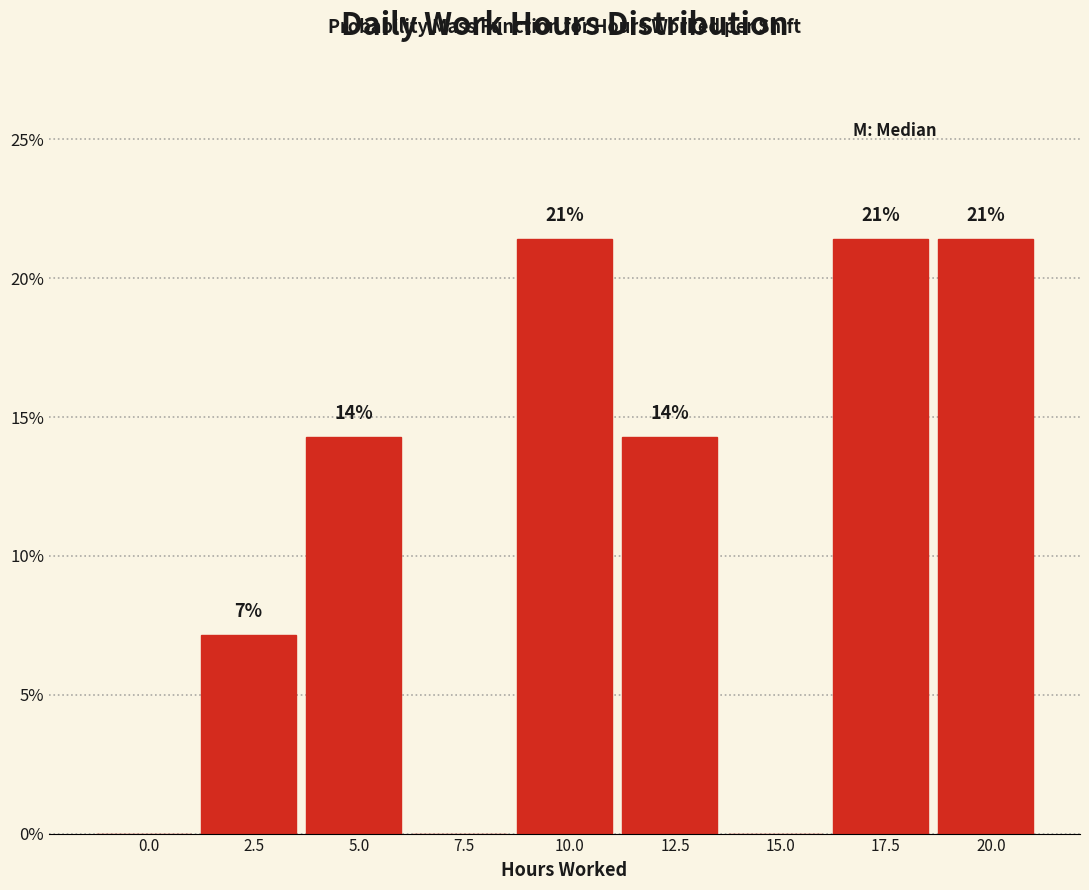

Are the bars horizontal?

No